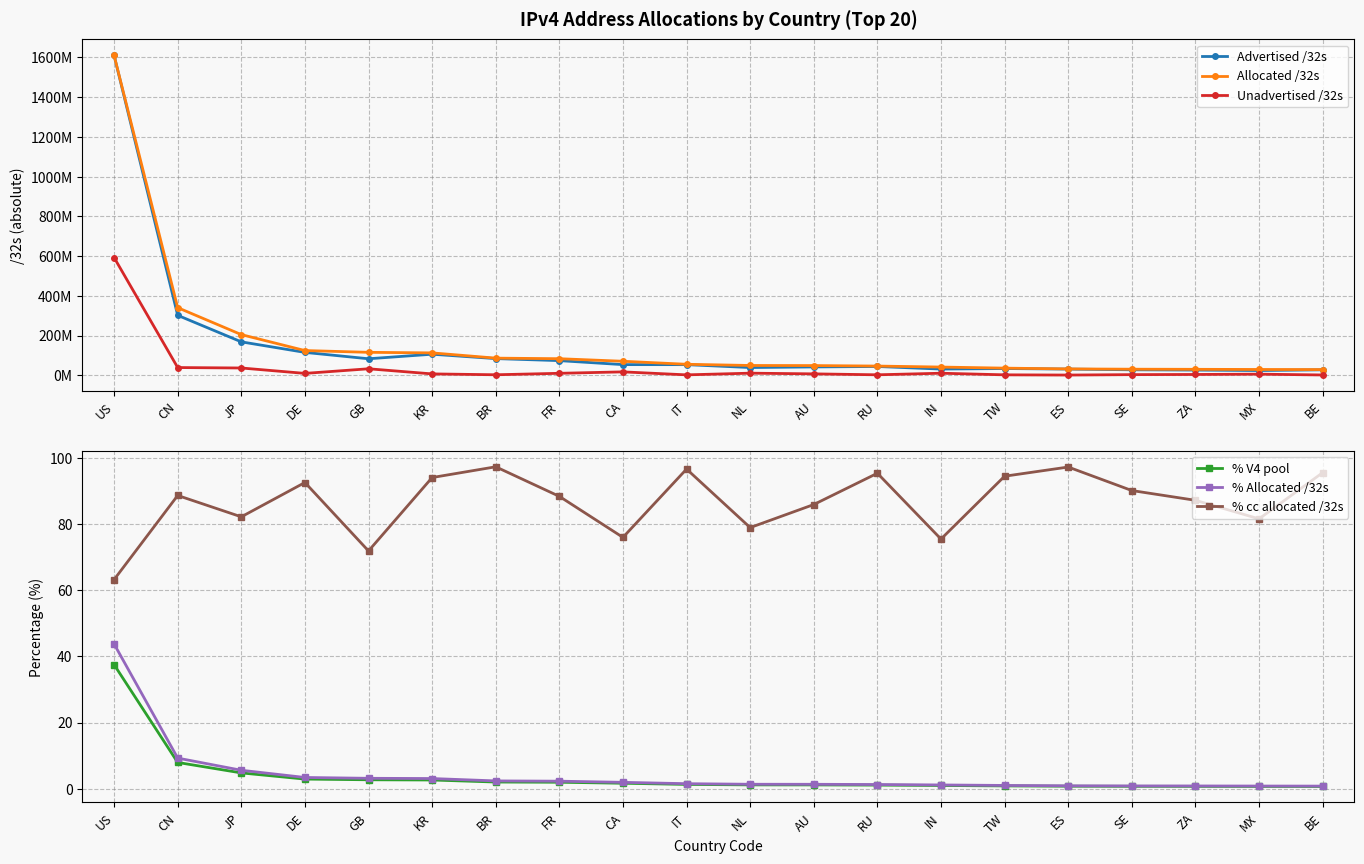

What is the difference between the second highest and minimum values in the Allocated /32s series?

311795840.0